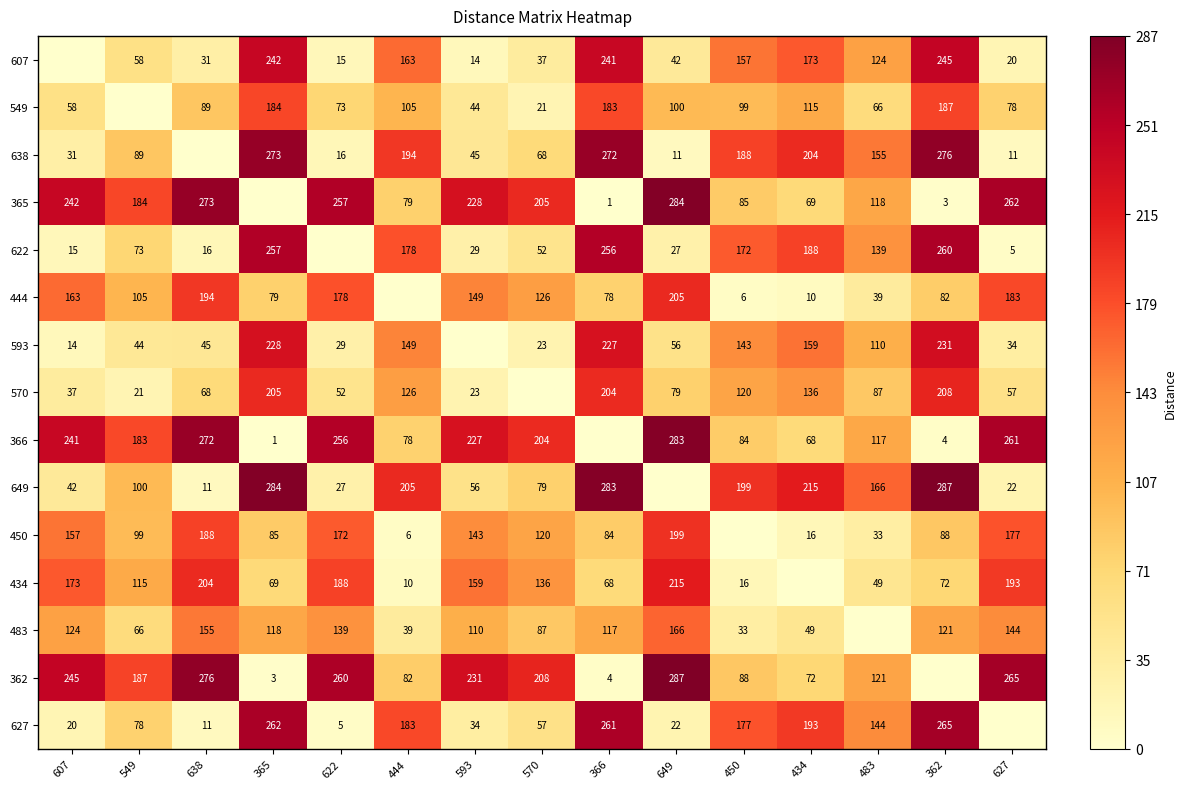

The 622 series shows 0.2 at 649. True or false?

False